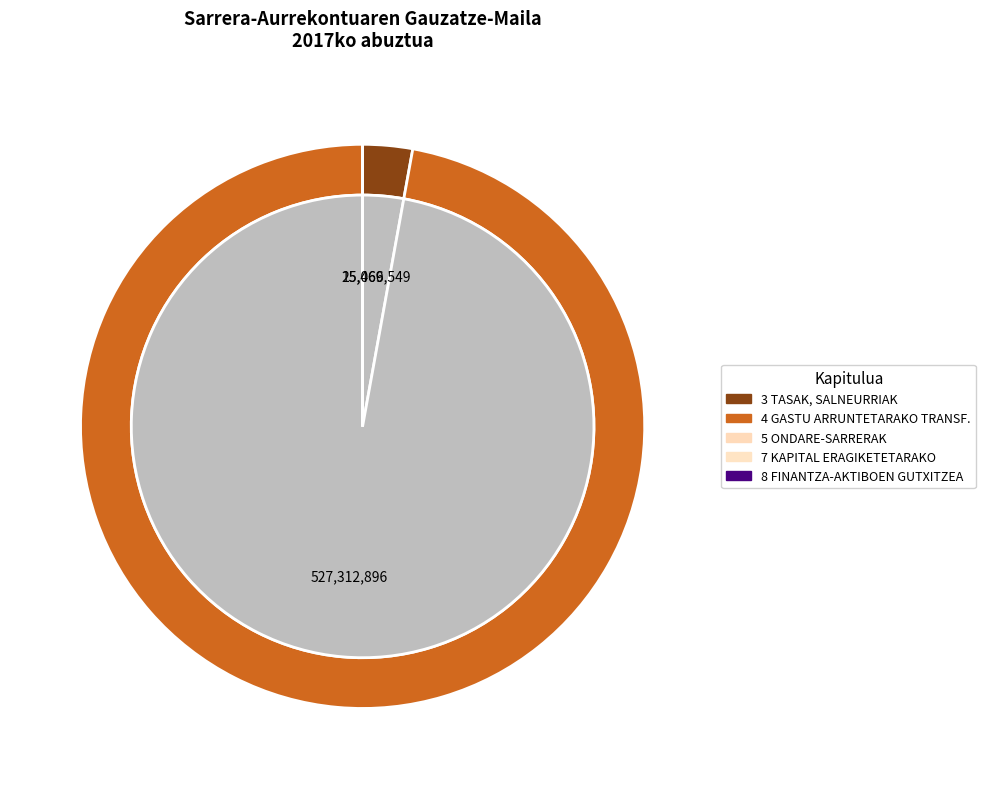

Which category has the biggest portion of the pie?

4 GASTU ARRUNTETARAKO TRANSF.